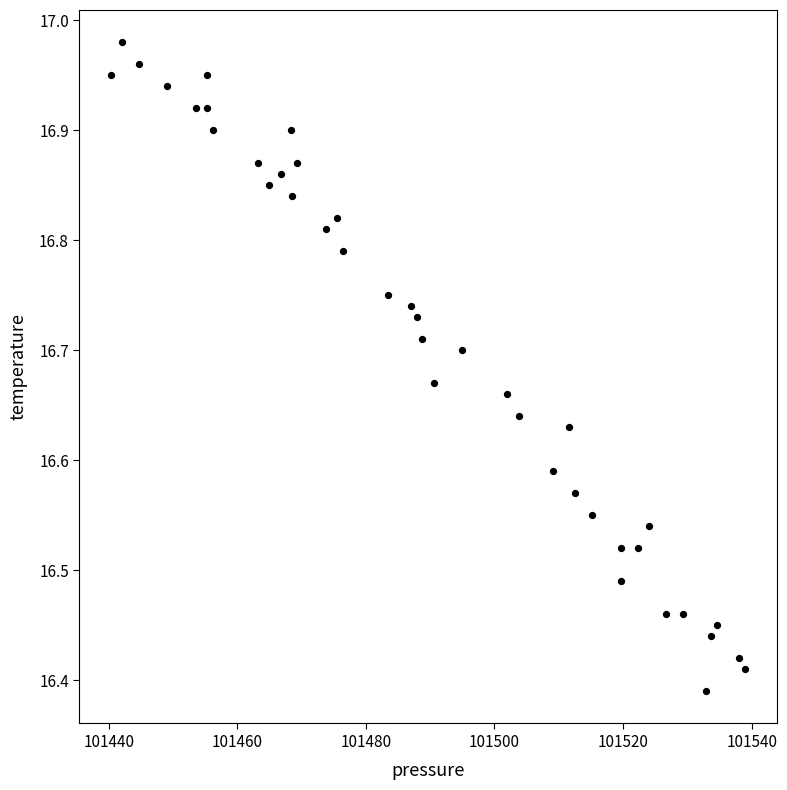

What is the range of X values (max minus min)?

98.6